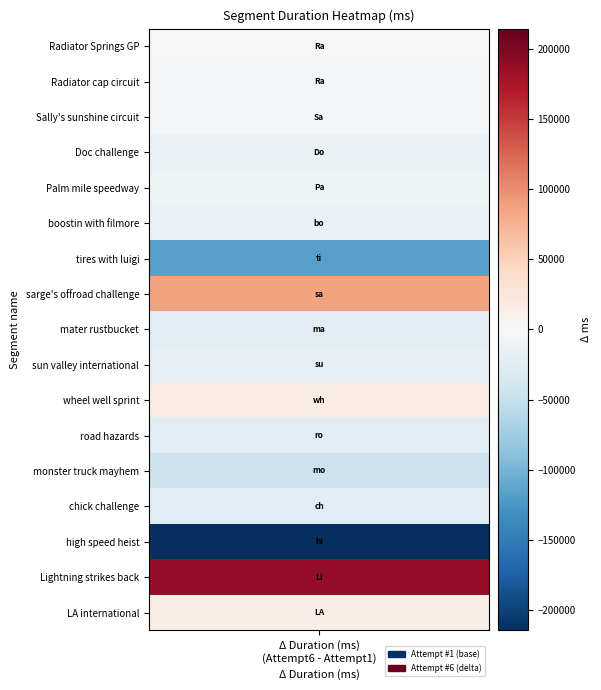

Is it true that Radiator cap circuit equals 349959 at 0?

False